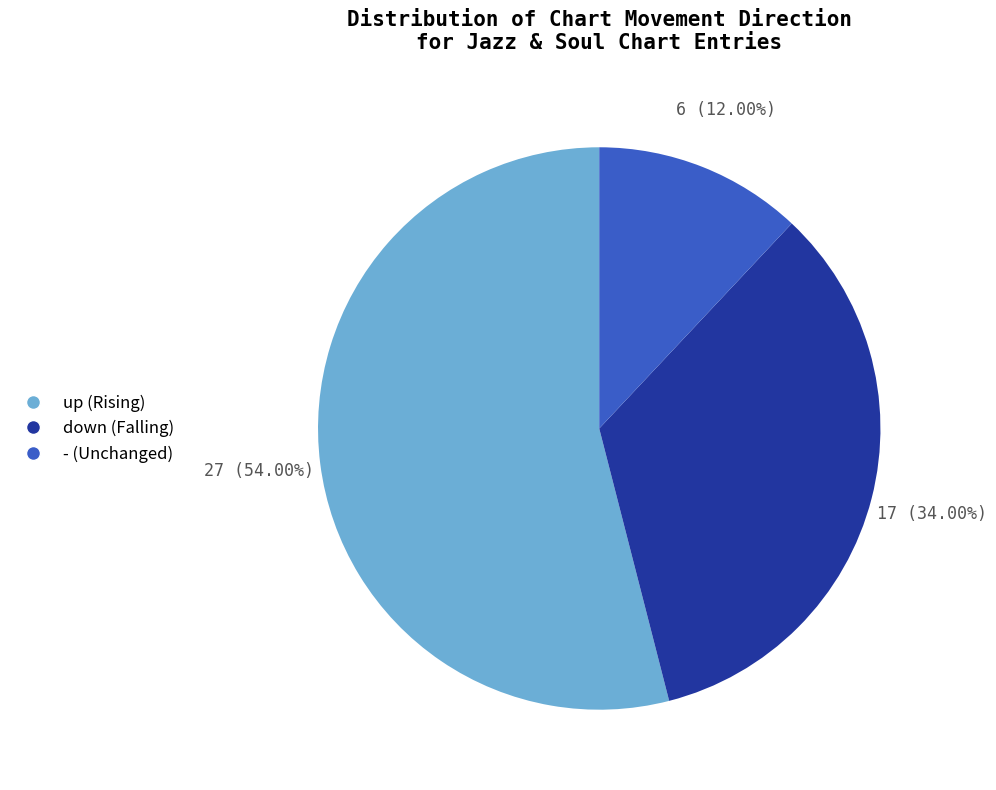

How much of the chart is everything except up?

46.0%